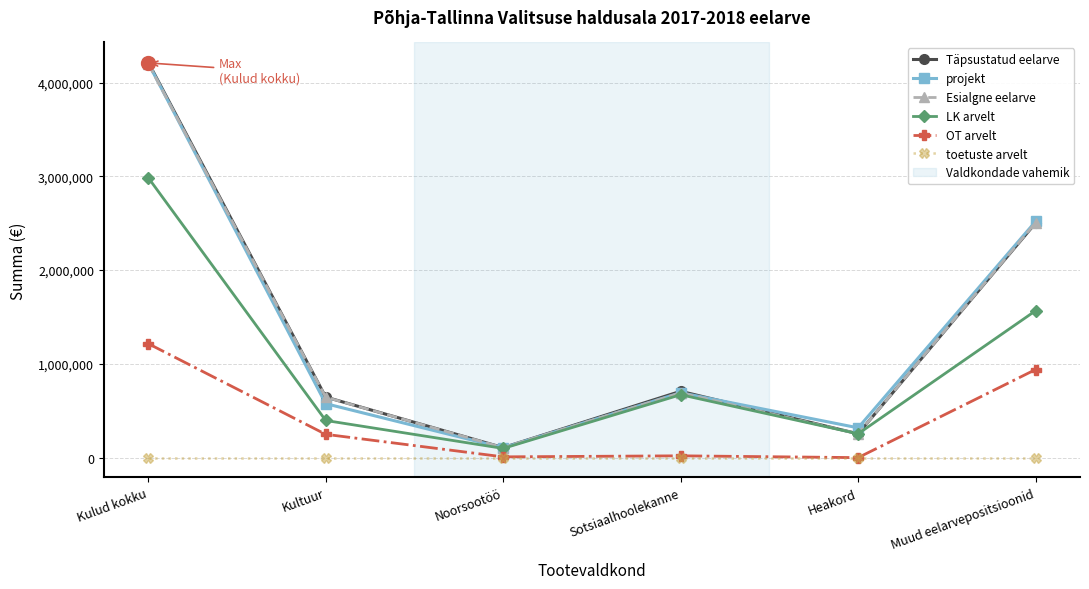

Where is Täpsustatud eelarve nearest to the value 2161821?

Muud eelarvepositsioonid